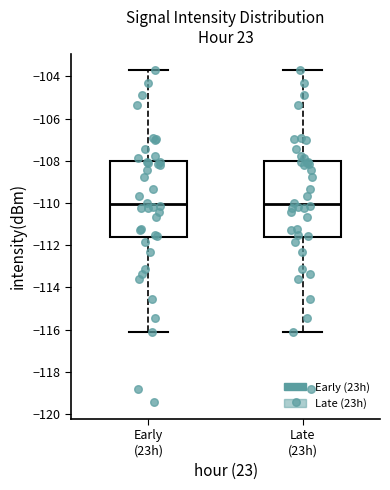

Reading left to right, read every box against the y-axis: the position of its median line, the range the box covers, and the ends of its whiskers. The values are not printed on the chart, so give them approximately, as read against the axis.

Early (23h): median -110.0, box -111.6 to -108.0, whiskers -116.2 to -103.8
Late (23h): median -110.0, box -111.6 to -108.0, whiskers -116.2 to -103.8